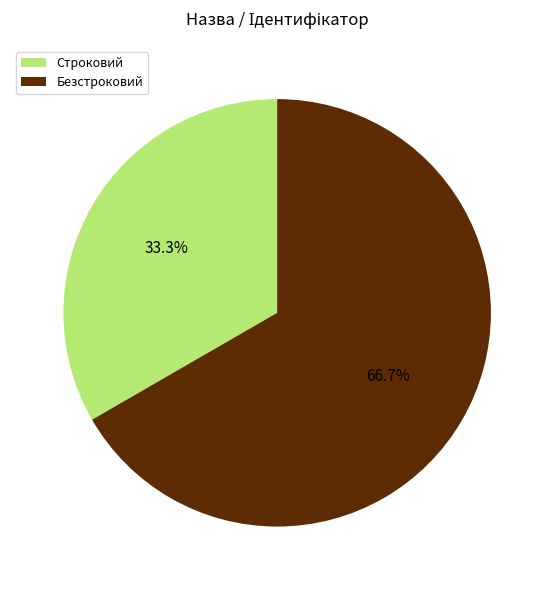

Rank the categories by value from lowest to highest.

Строковий, Безстроковий